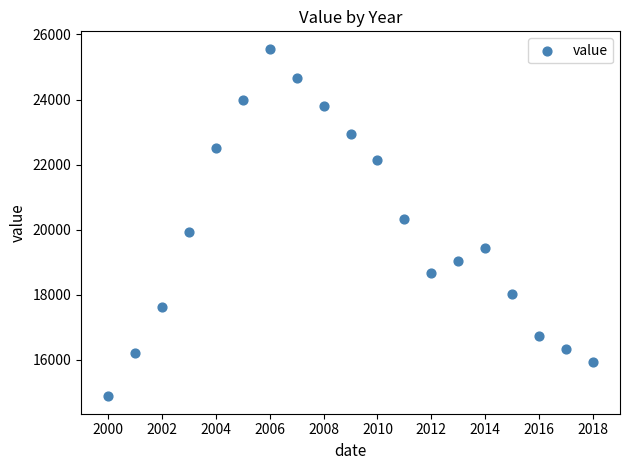

What is the range of Y values (max minus min)?

10683